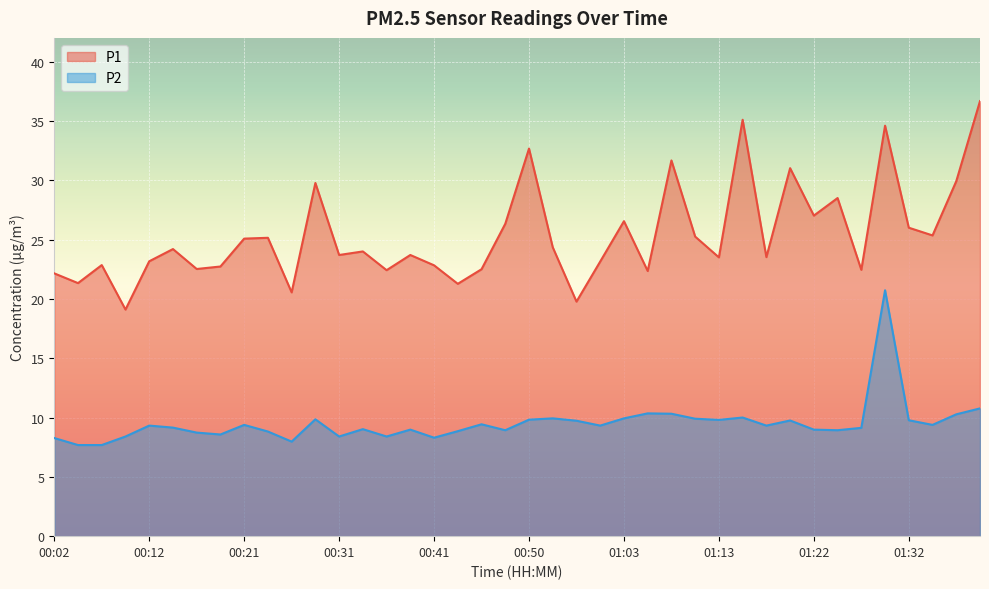

How many lines are shown in the chart?

2